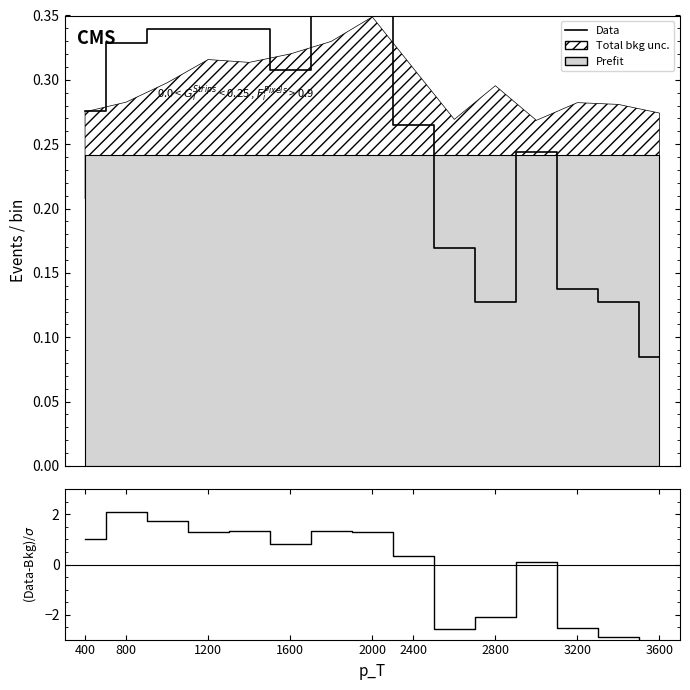

Does the chart display data point markers on the line(s)?

No